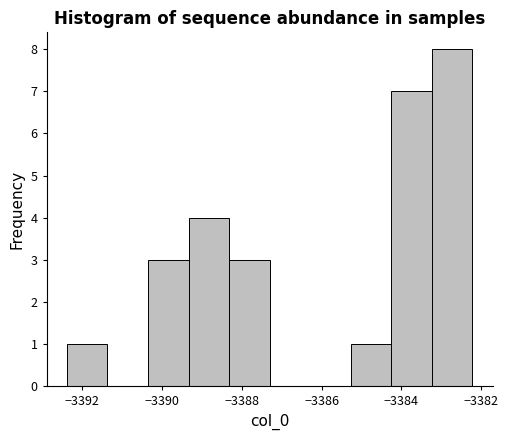

How tall is the bar that spans -3392.4 to -3391.4 on the x-axis? Neither the bar edges nor the heights are printed on the chart, so give them approximately, as read against the axes.

1